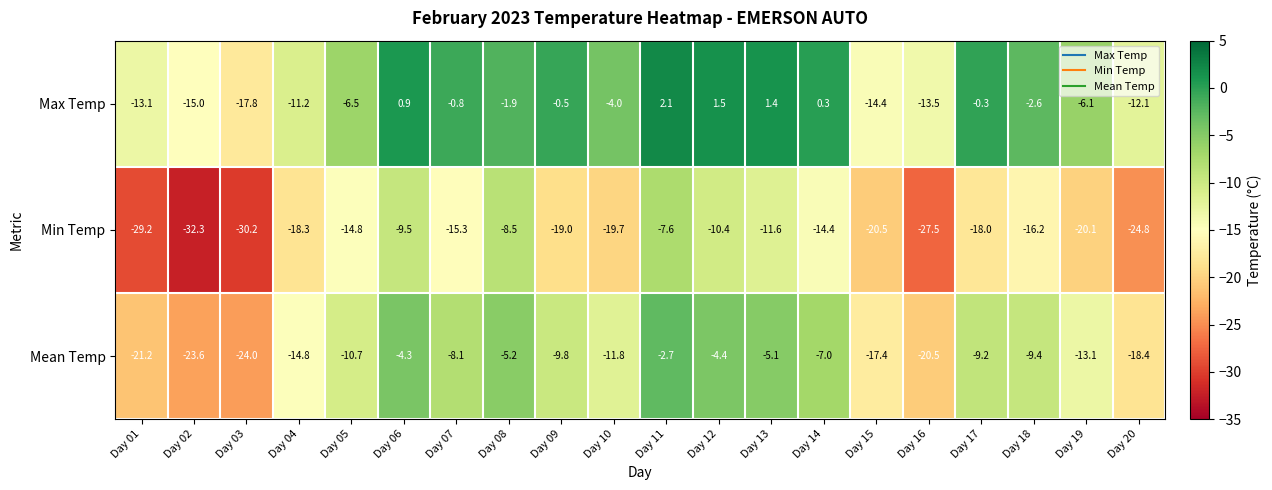

How many series are shown in this chart?

3